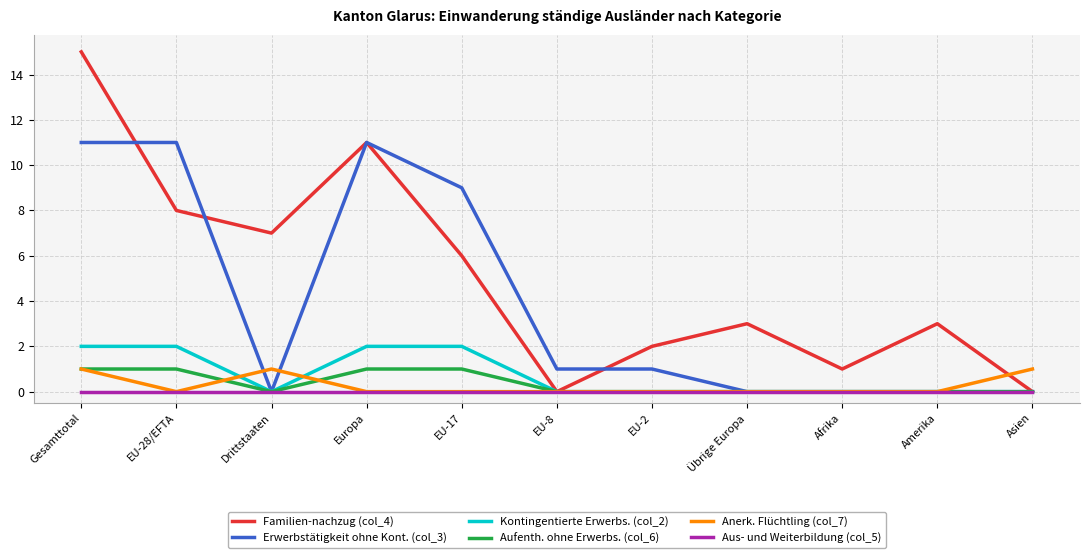

Which label corresponds to the largest value in the chart?

Gesamttotal